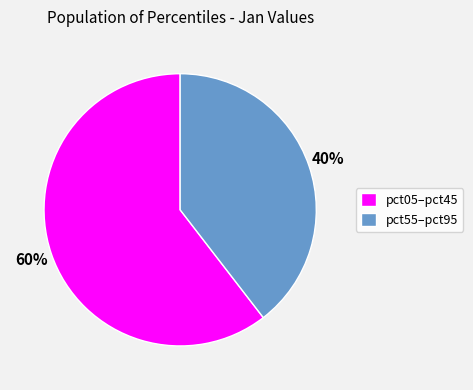

How many segments does this pie chart have?

2